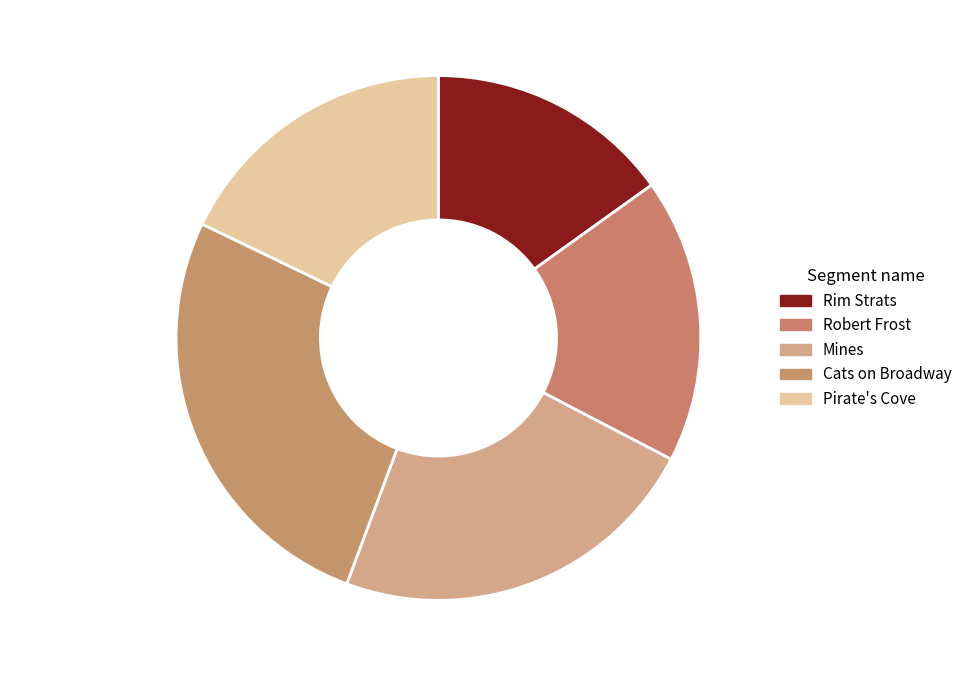

To the nearest percent, what percentage of the pie is Mines?

23%